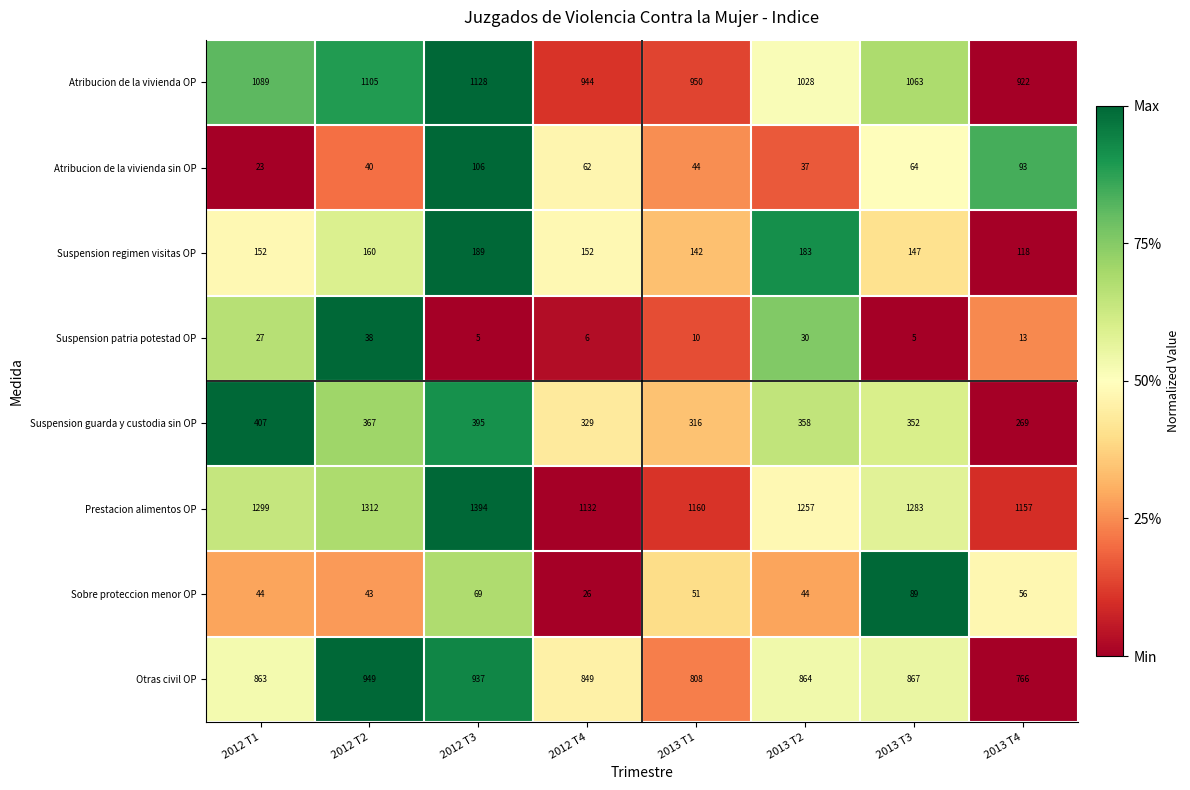

At which category is the sum across all series the highest?

2012 T3